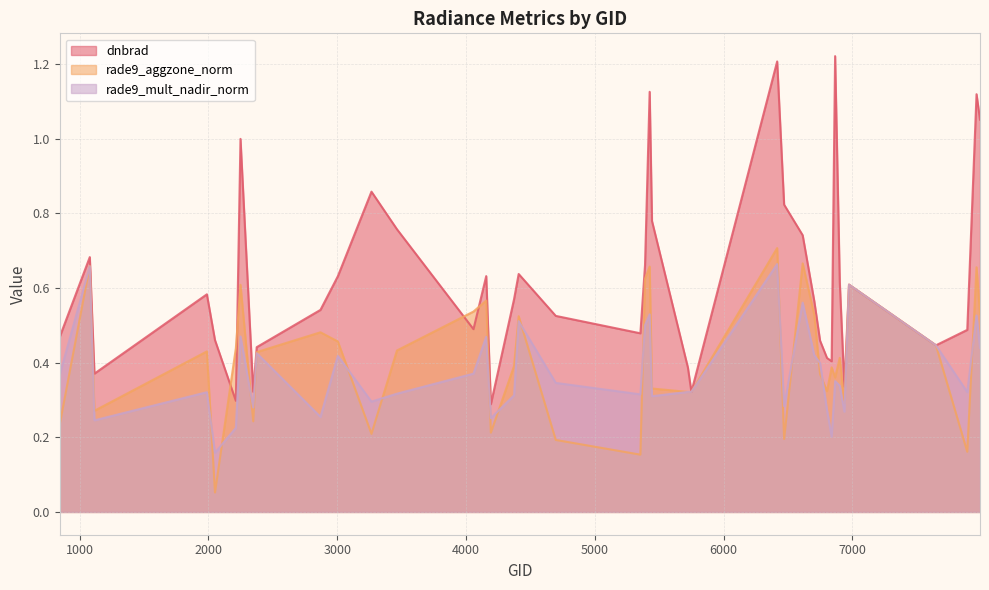

True or false: dnbrad has a value of 1.6 at 5426.

False